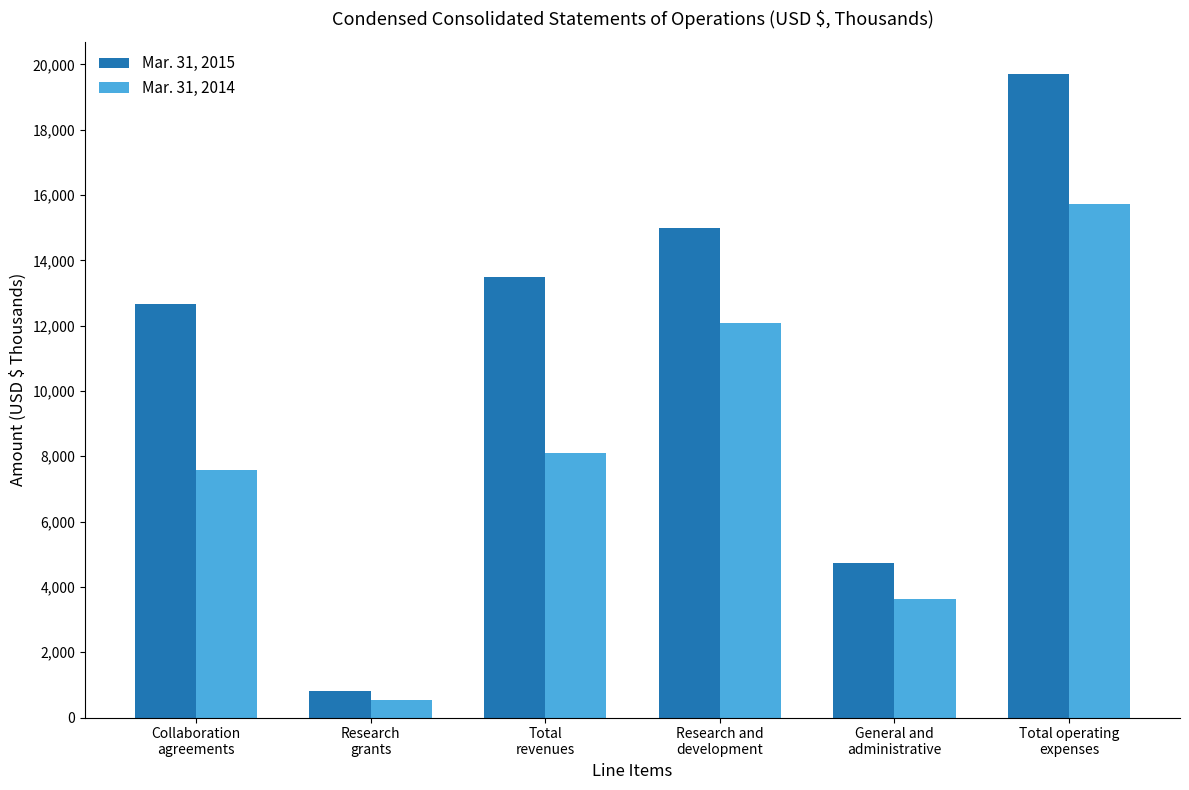

Is the value of Mar. 31, 2014 at Research and
development greater than the value of Mar. 31, 2015 at Total operating
expenses?

No